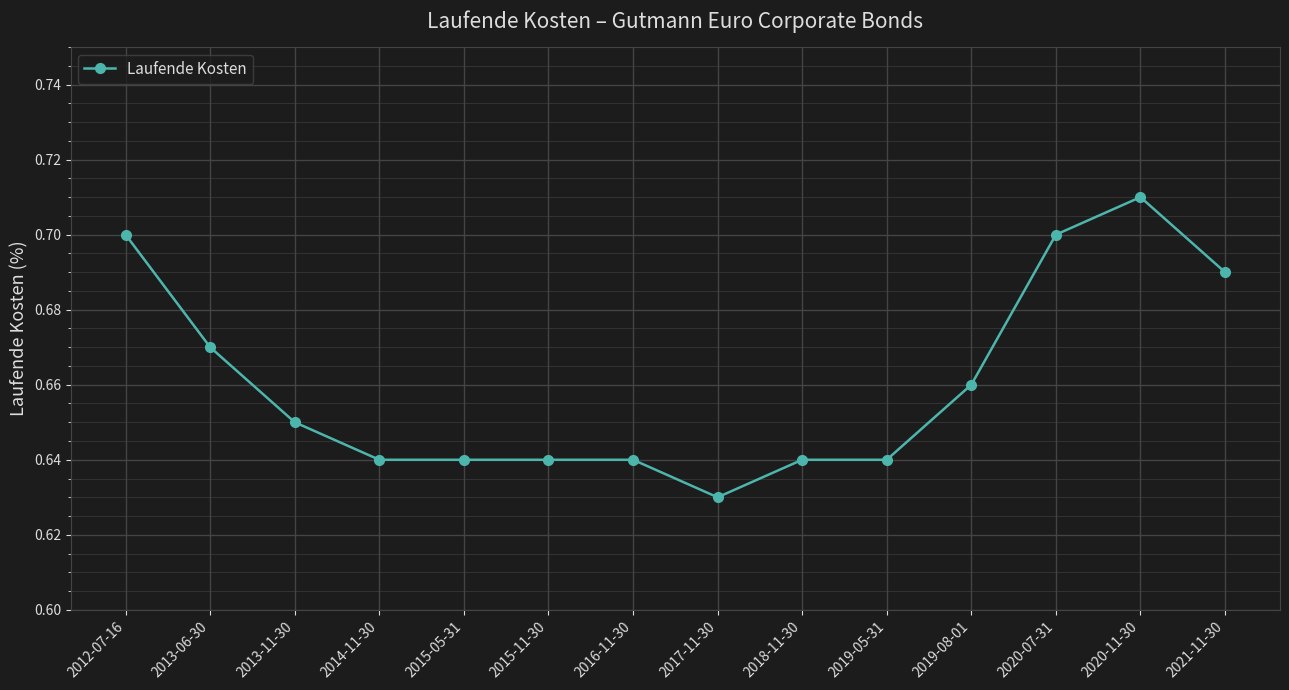

What is the label of the 2nd point from the left?

2013-06-30